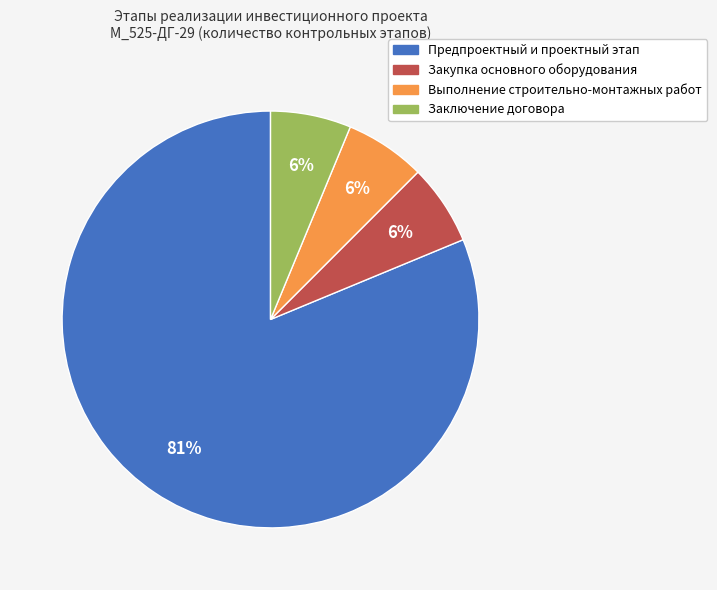

Does any single category account for the majority?

Yes